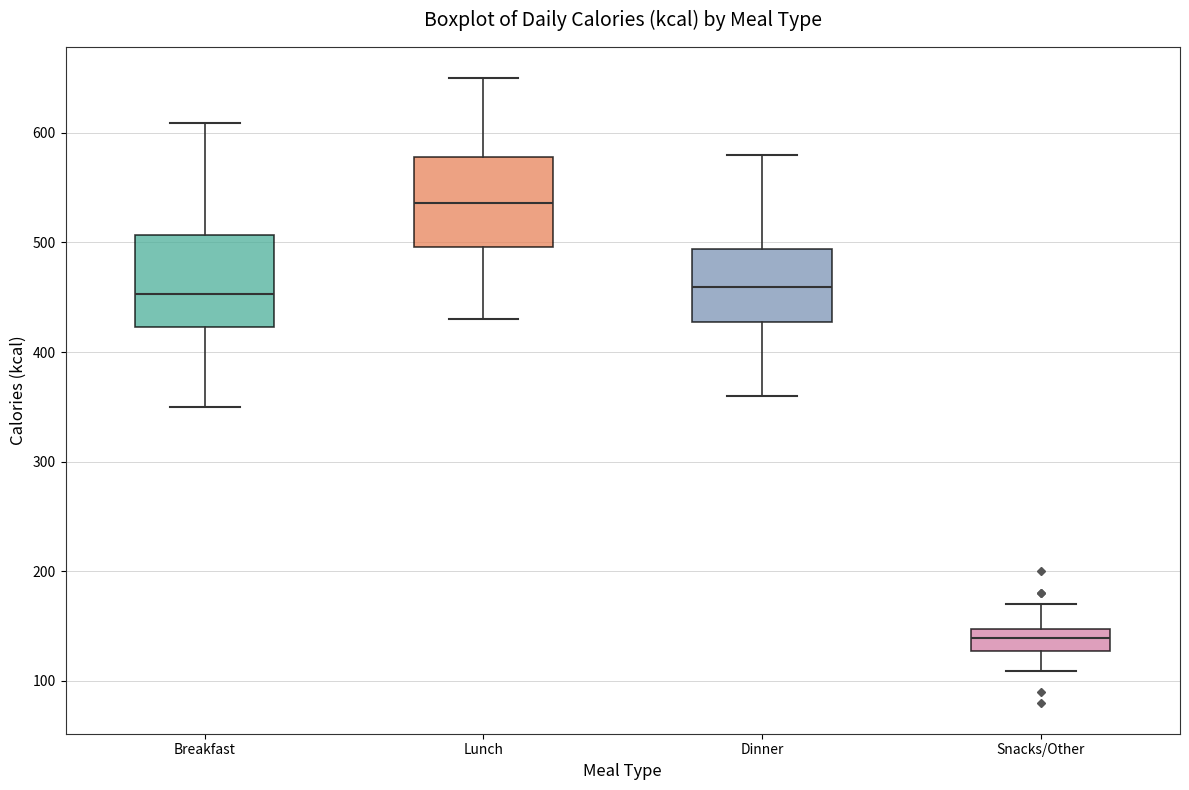

Where does the upper whisker of the box for Dinner end on the y-axis? The values are not printed on the chart, so give them approximately, as read against the axis.

580